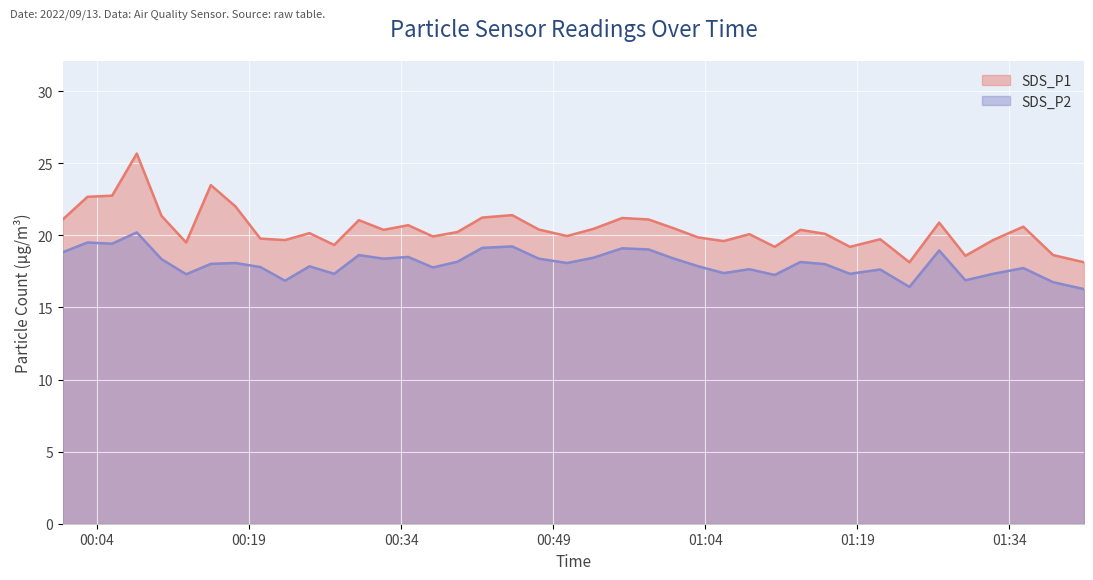

How many data points in SDS_P2 are less than 18?

18